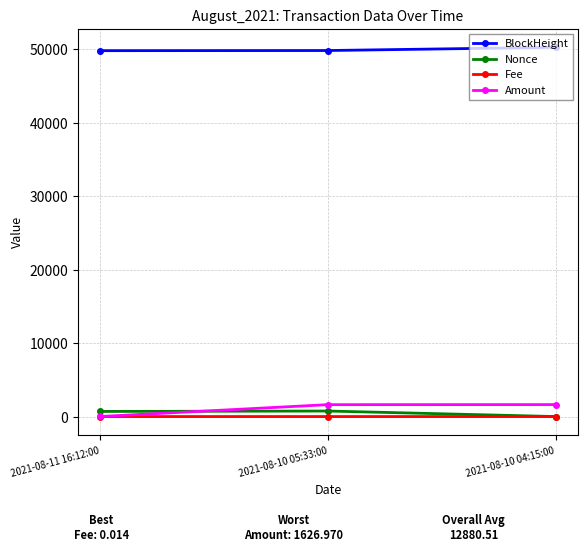

True or false: Nonce has a value of 694.0 at 2021-08-11 16:12:00.

True